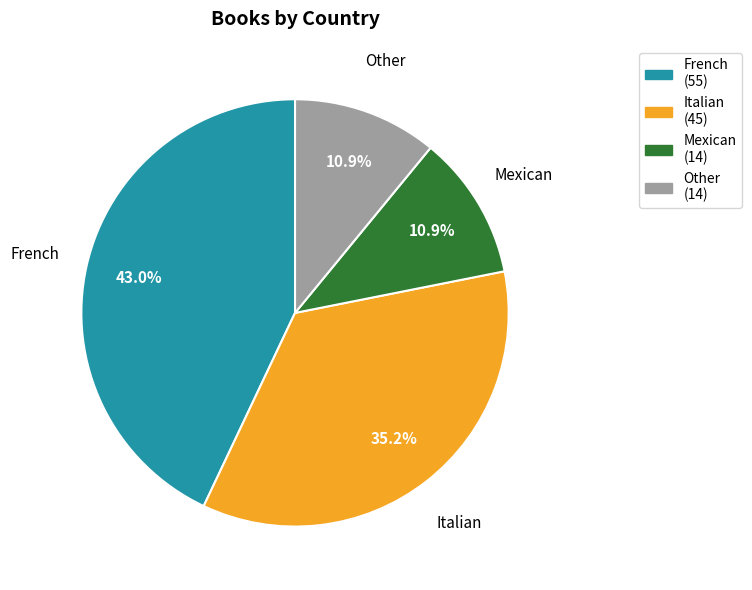

To the nearest percent, what percentage of the pie is French?

43%